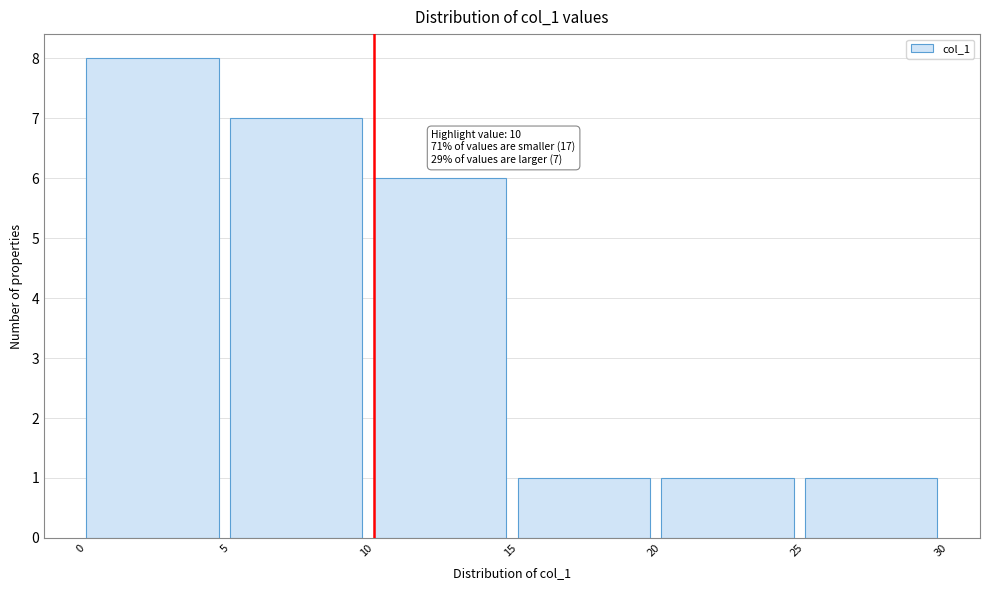

Over which range of the x-axis is the bar tallest?

0 to 5